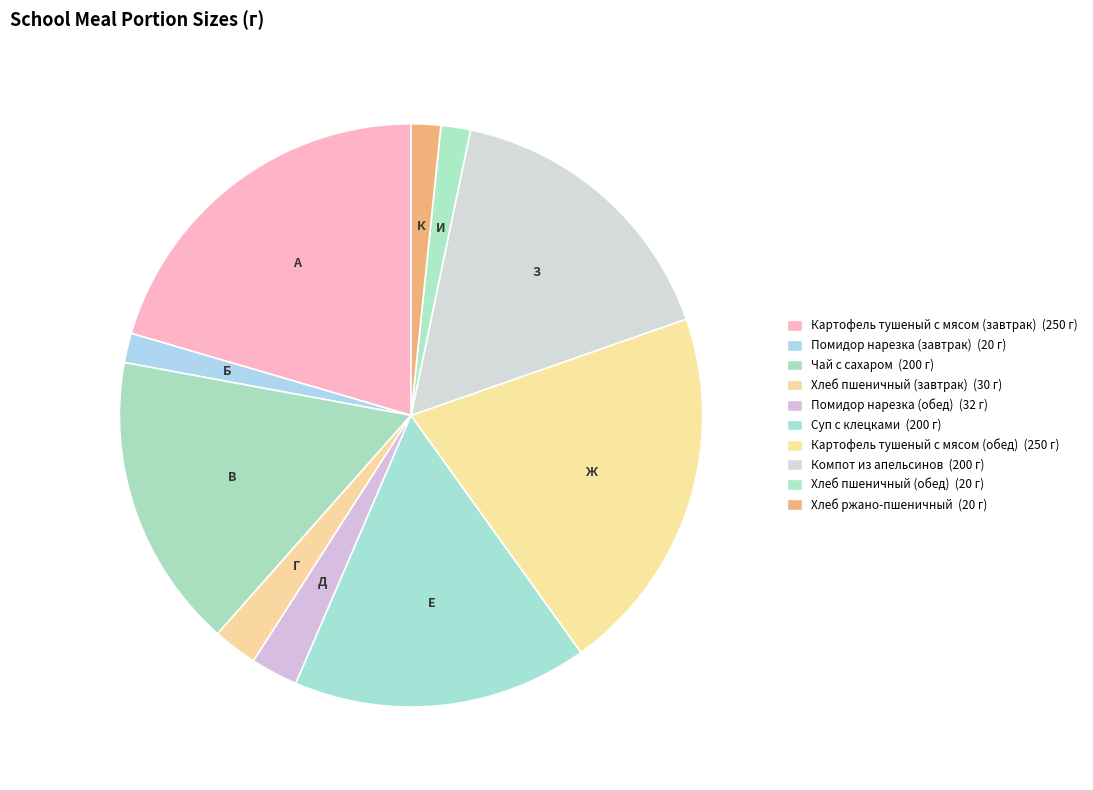

What is the largest slice in the pie chart?

Картофель тушеный с мясом (завтрак)